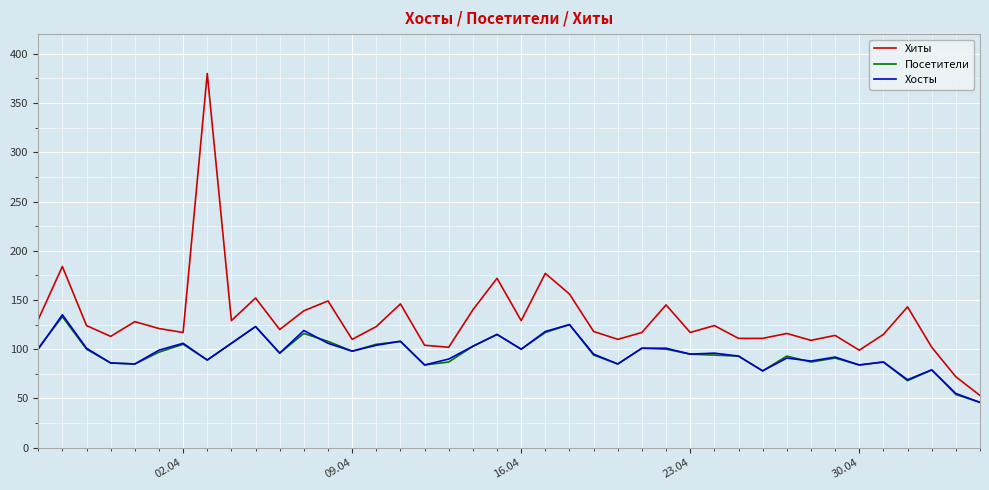

Which series has the largest range (max minus min)?

Хиты